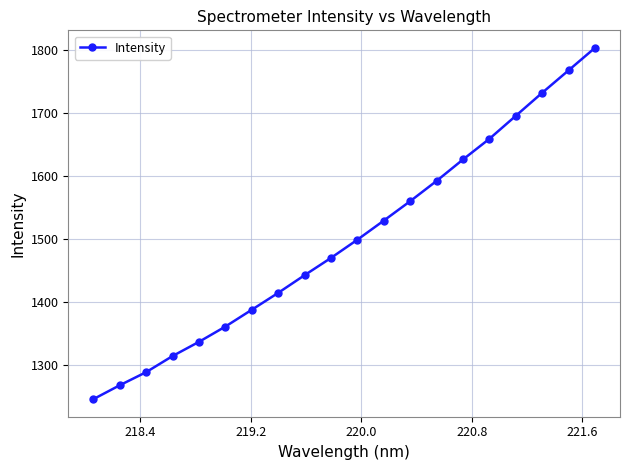

True or false: the data has more than 0 interior local peaks.

False